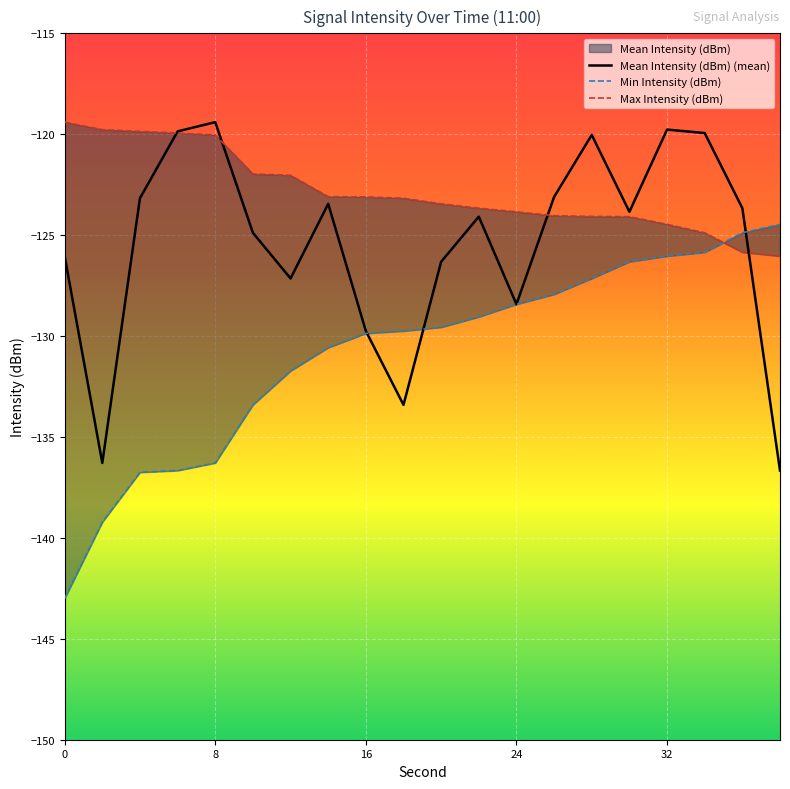

What is the value of the Min Intensity (dBm) point at the 16th from the left?

-126.3